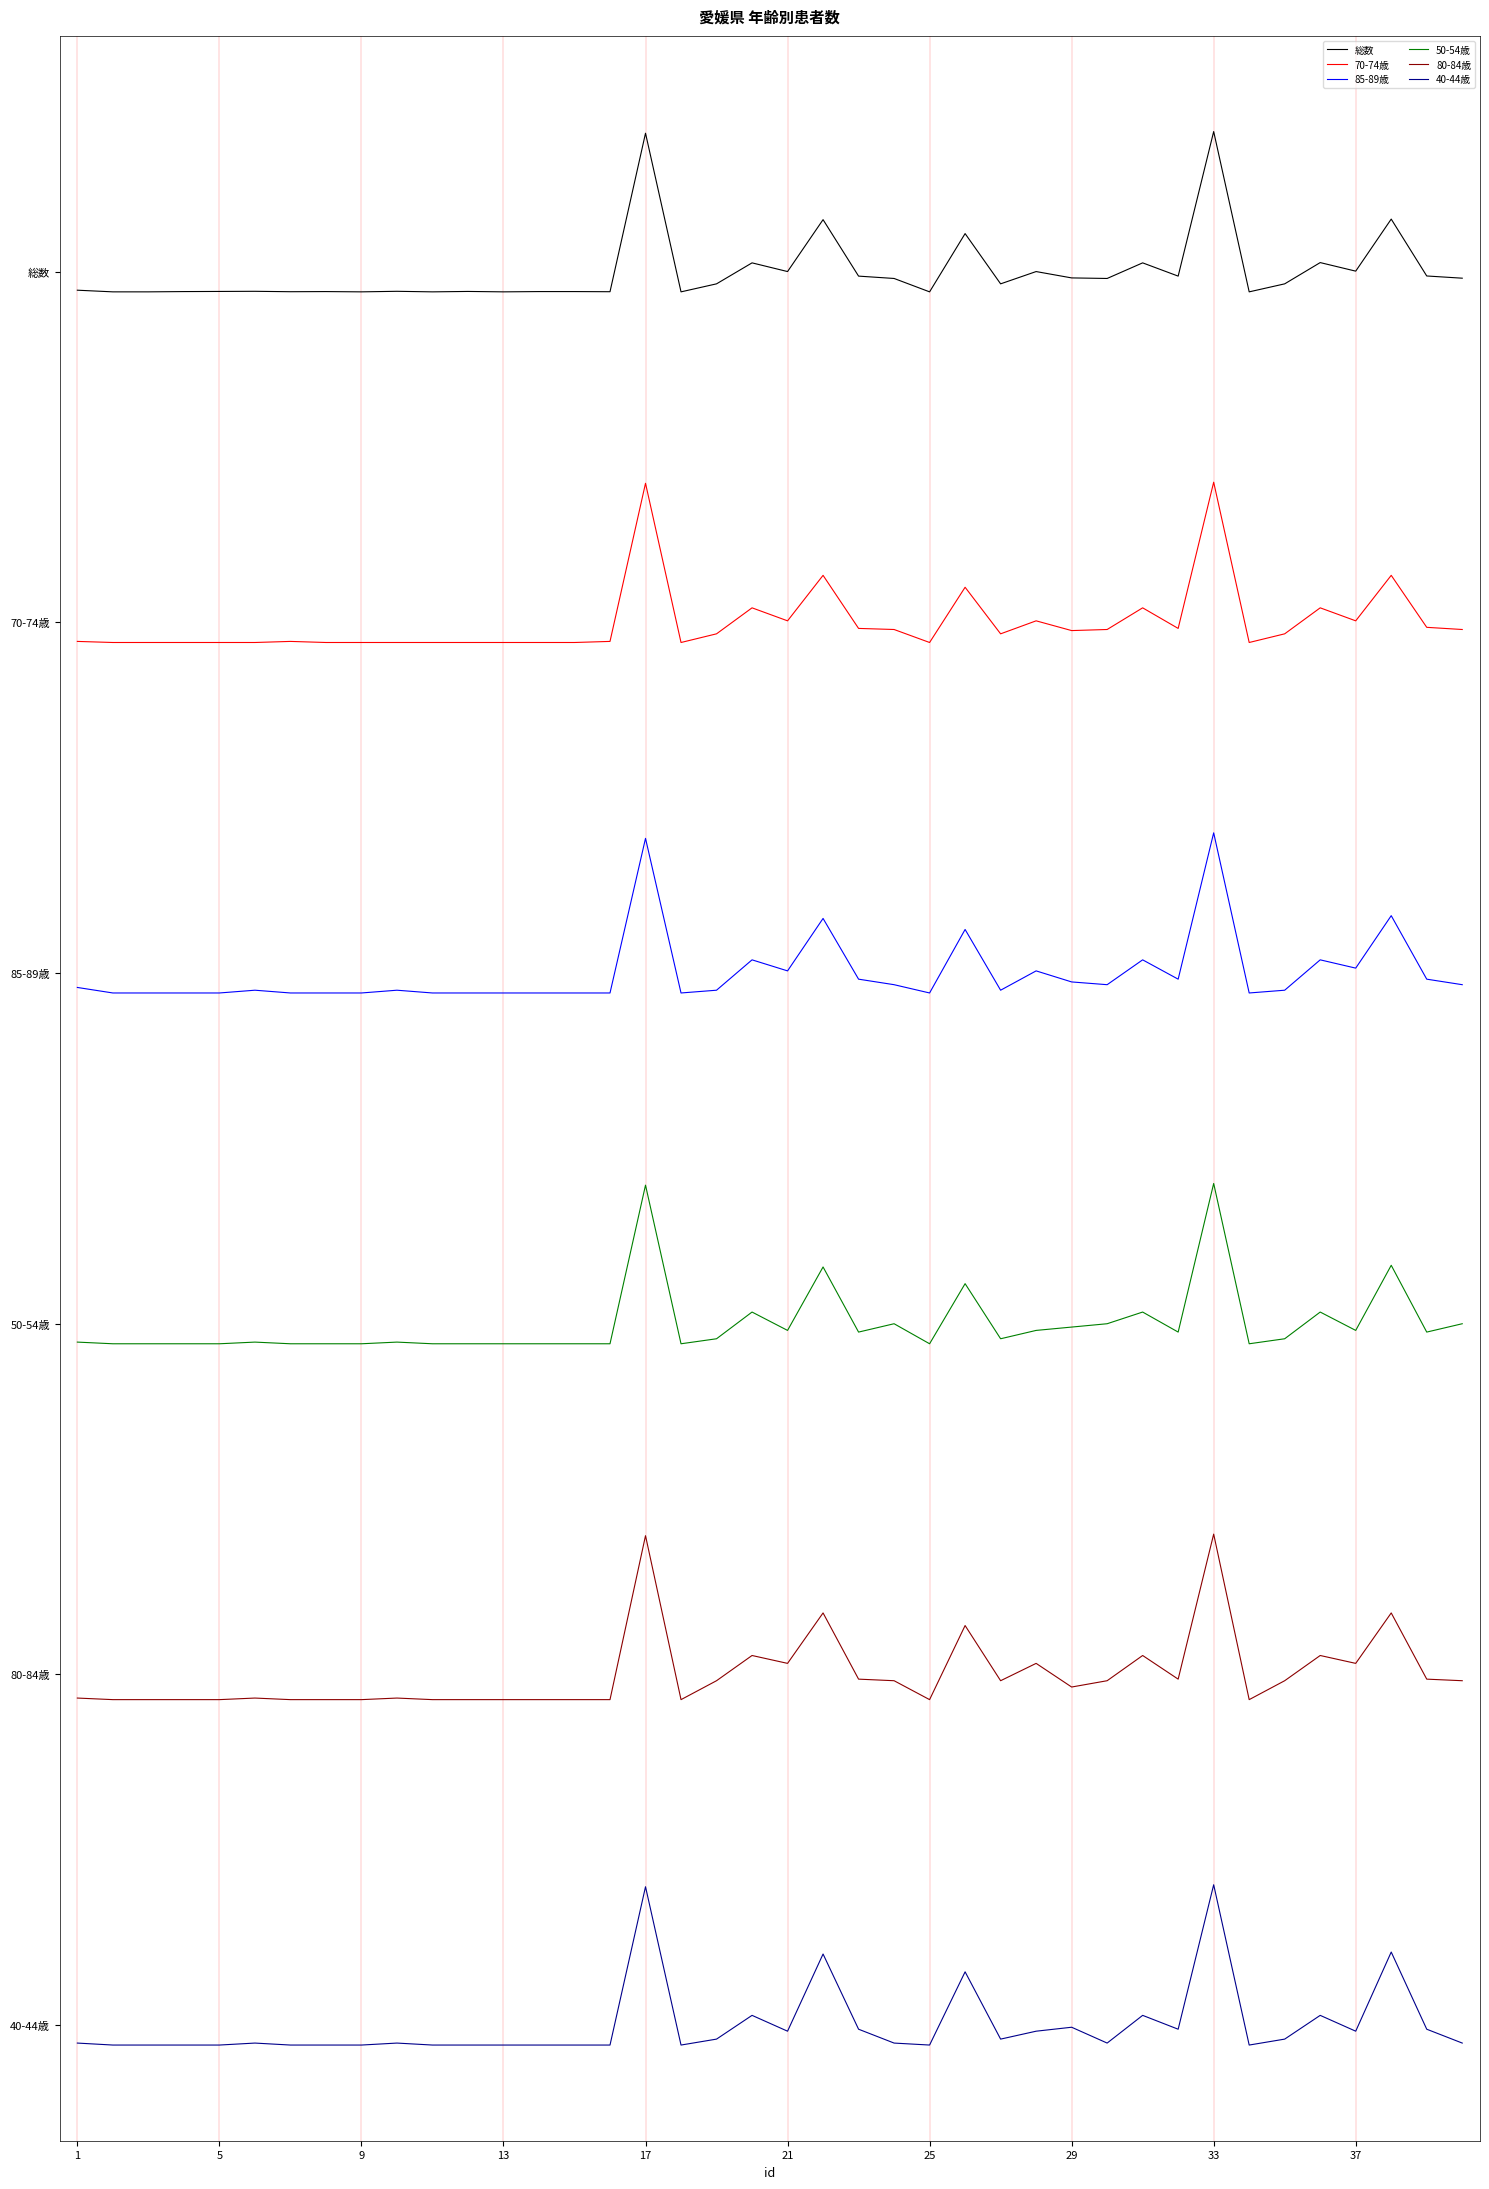

Is this an area chart (filled region under the line)?

No